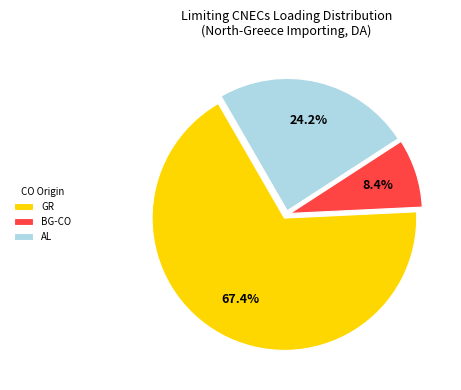

Does AL represent more than half of the total?

No